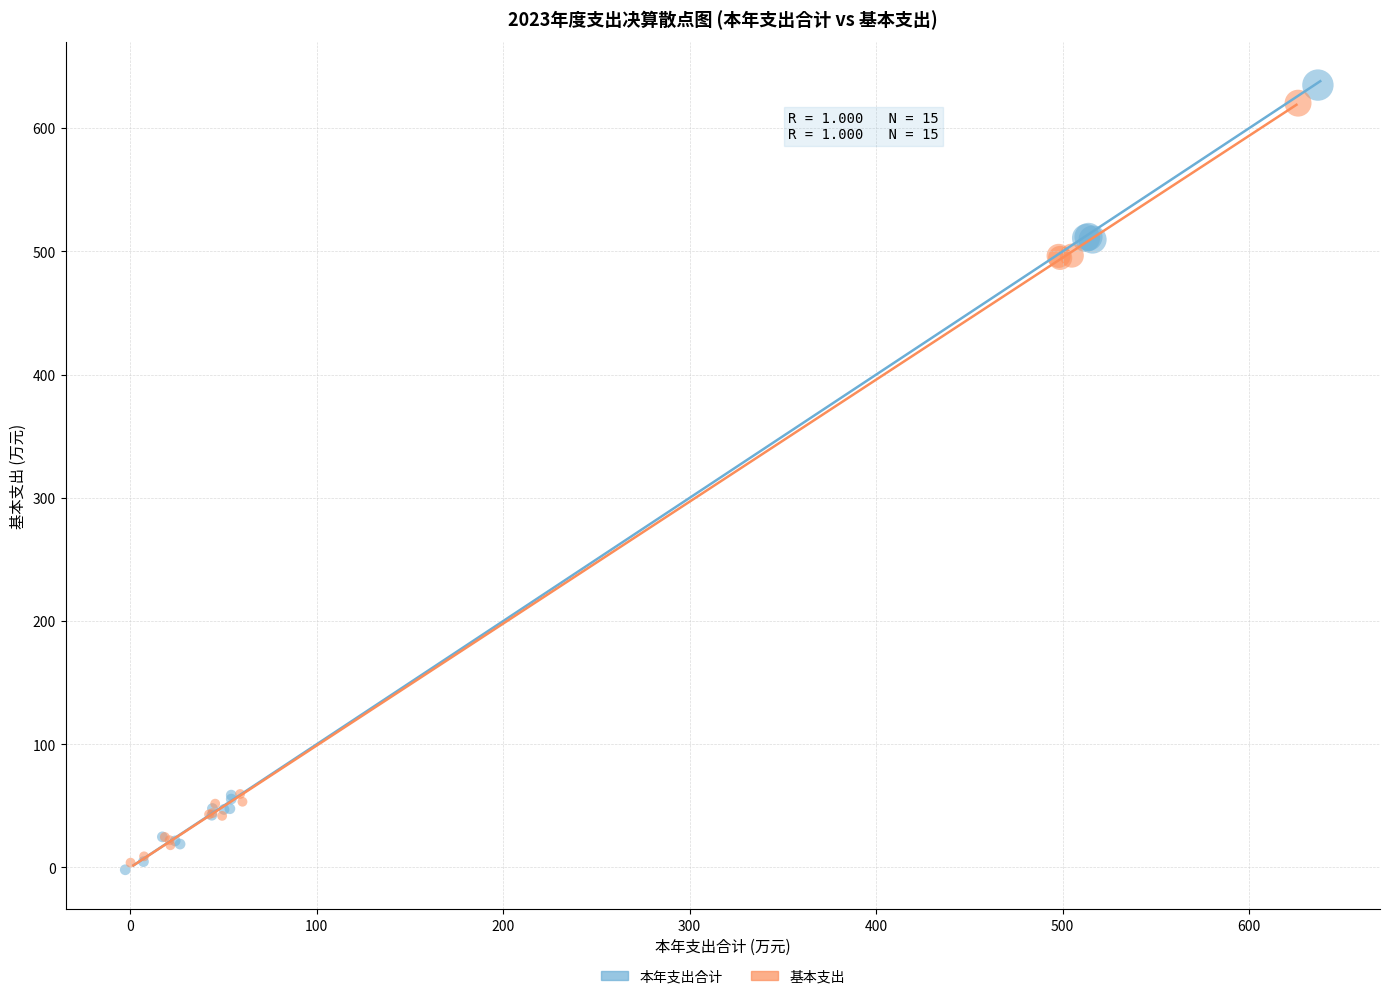

Which series has the largest Y range (max minus min)?

本年支出合计